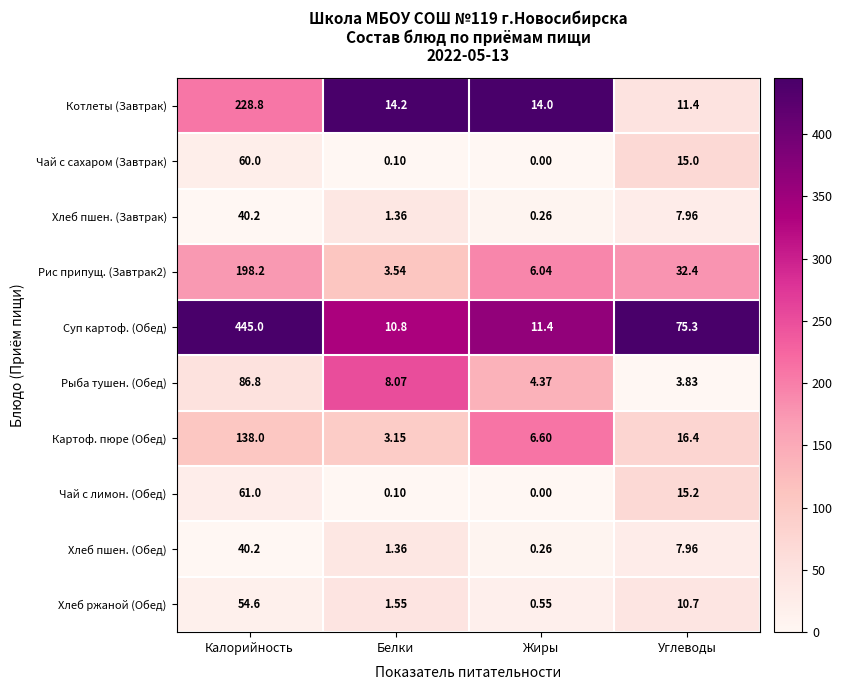

At which label does Хлеб пшен. (Завтрак) reach its peak?

Калорийность